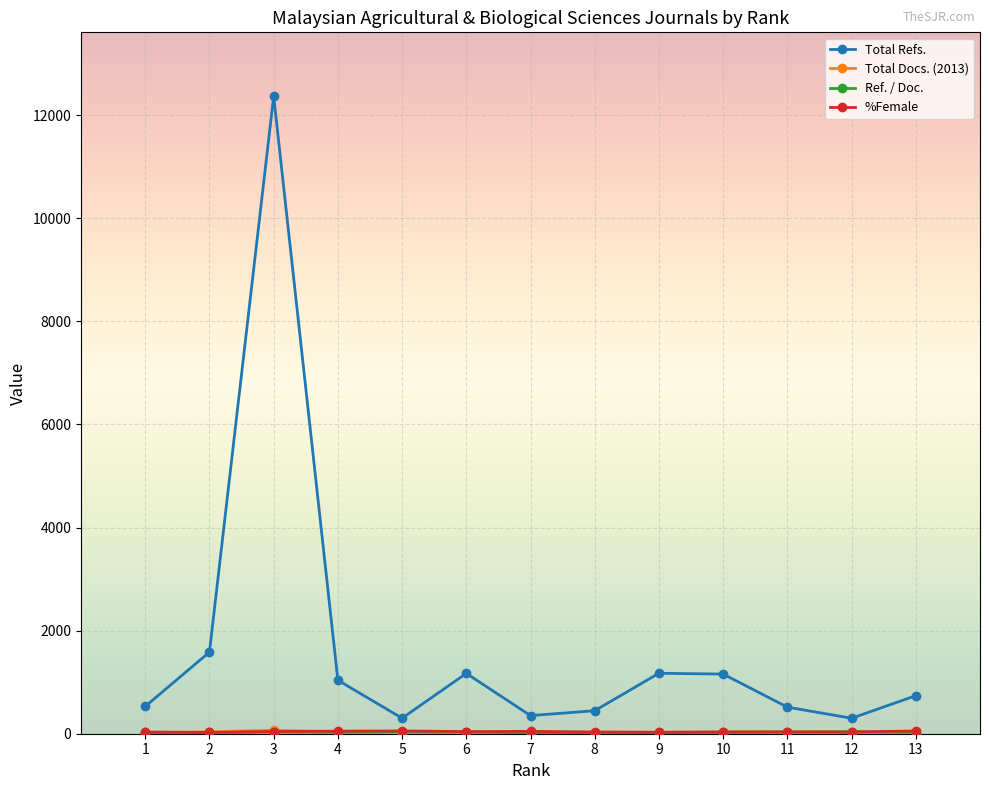

True or false: Total Refs. and Ref. / Doc. cross at least once.

False